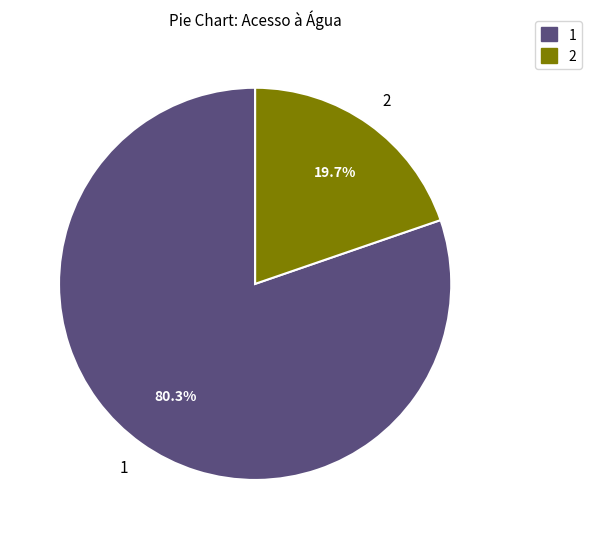

Which slice represents more than half of the pie?

1